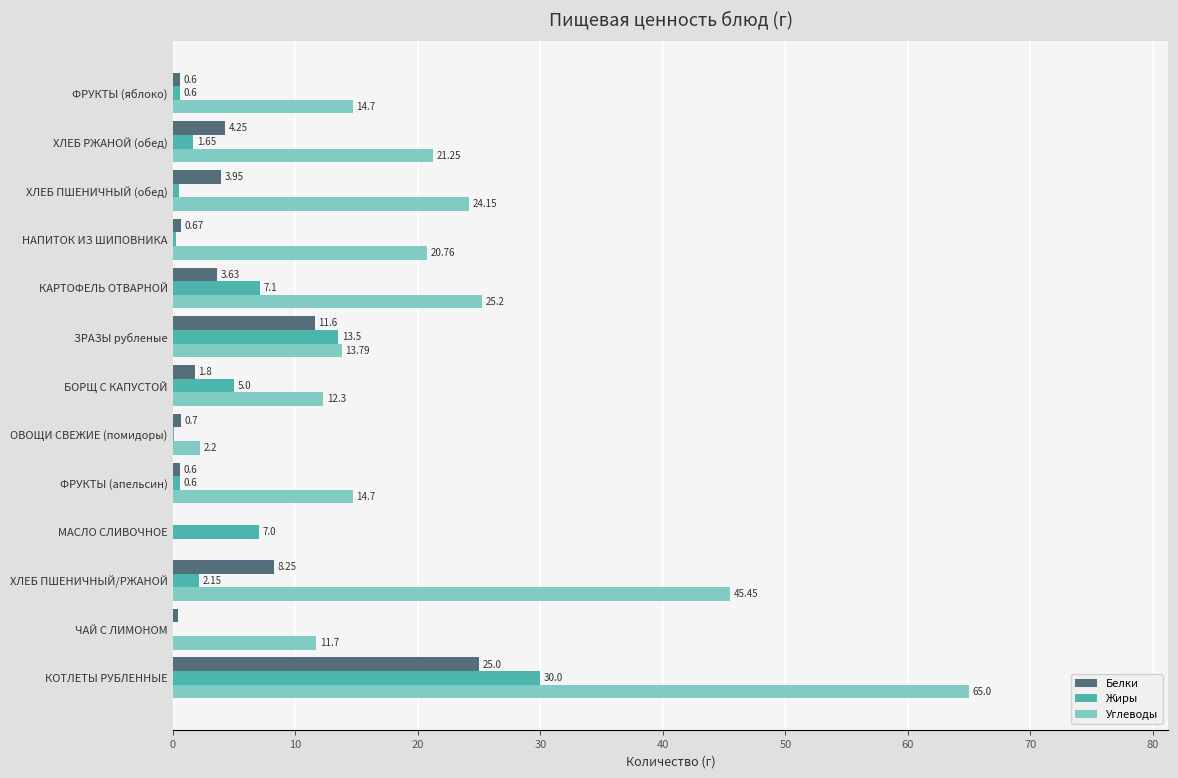

Which series changed the most between ЧАЙ С ЛИМОНОМ and ХЛЕБ ПШЕНИЧНЫЙ/РЖАНОЙ?

Углеводы